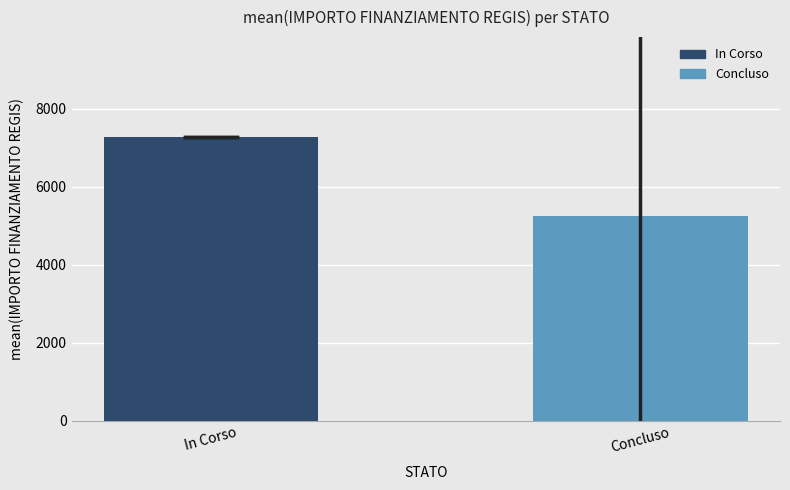

Reading left to right, list all the values displayed in this chart.

In Corso=7290.0	Concluso=5259.0